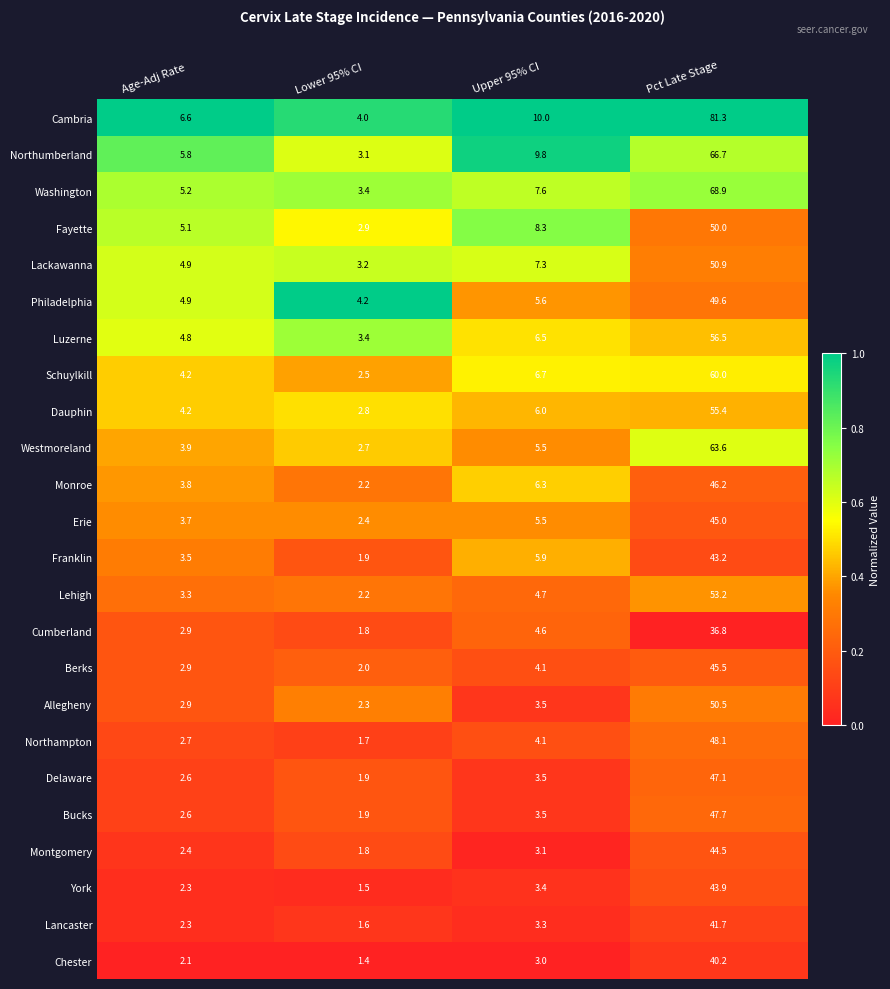

Which series has the largest range (max minus min)?

Cambria